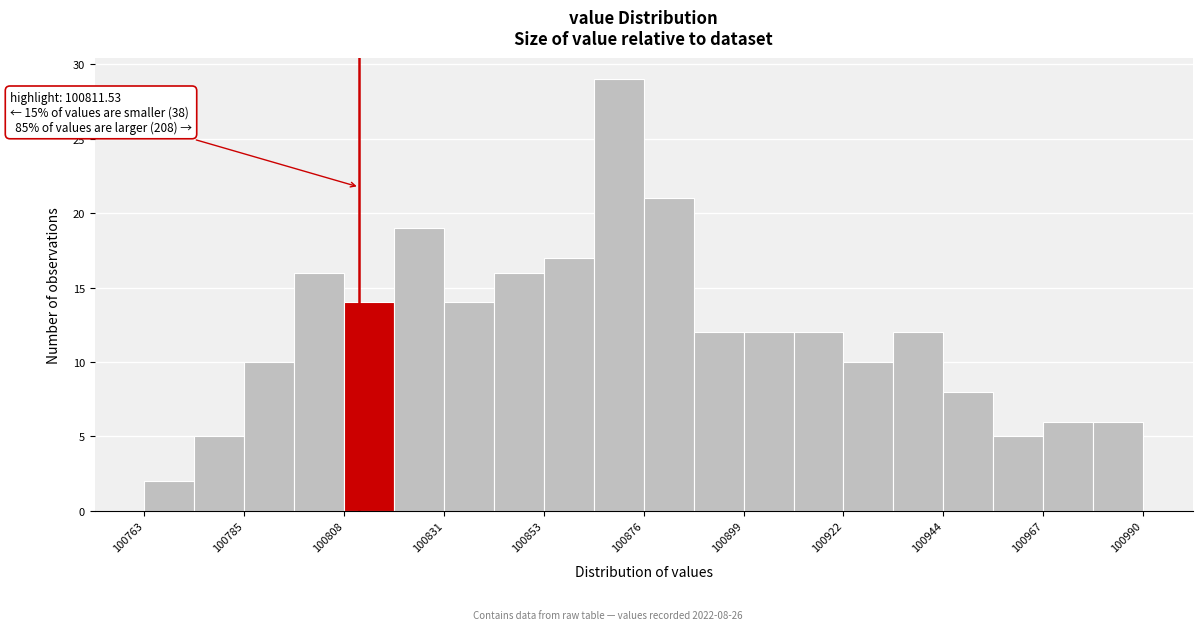

Around what value on the x-axis is the tallest bar? Give the approximate position of its centre, as read against the axis.

100870